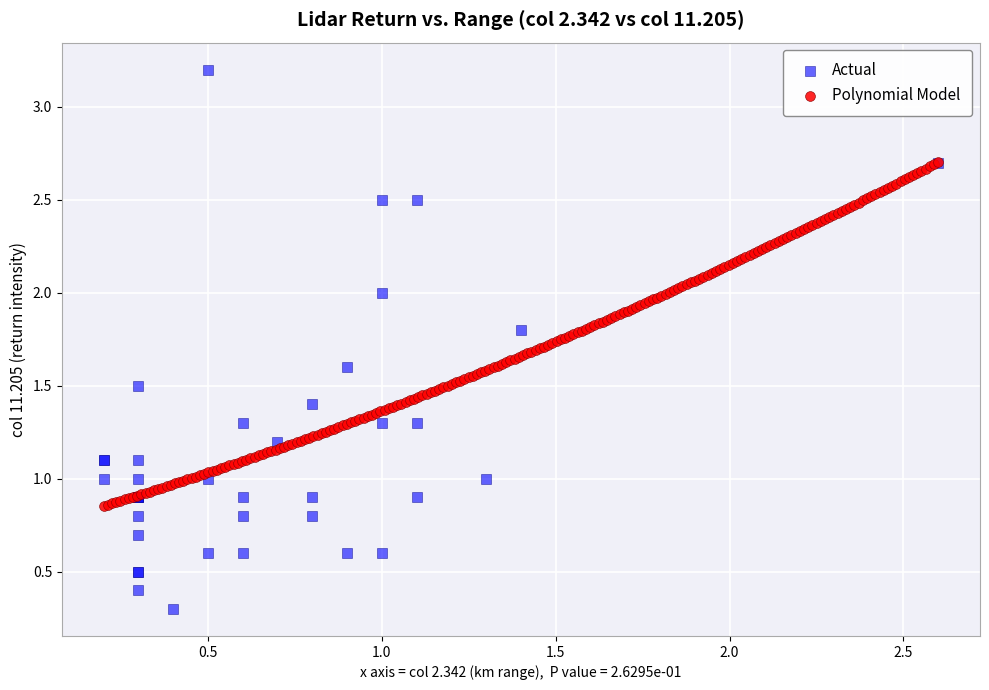

Which series contains the highest Y value?

Actual